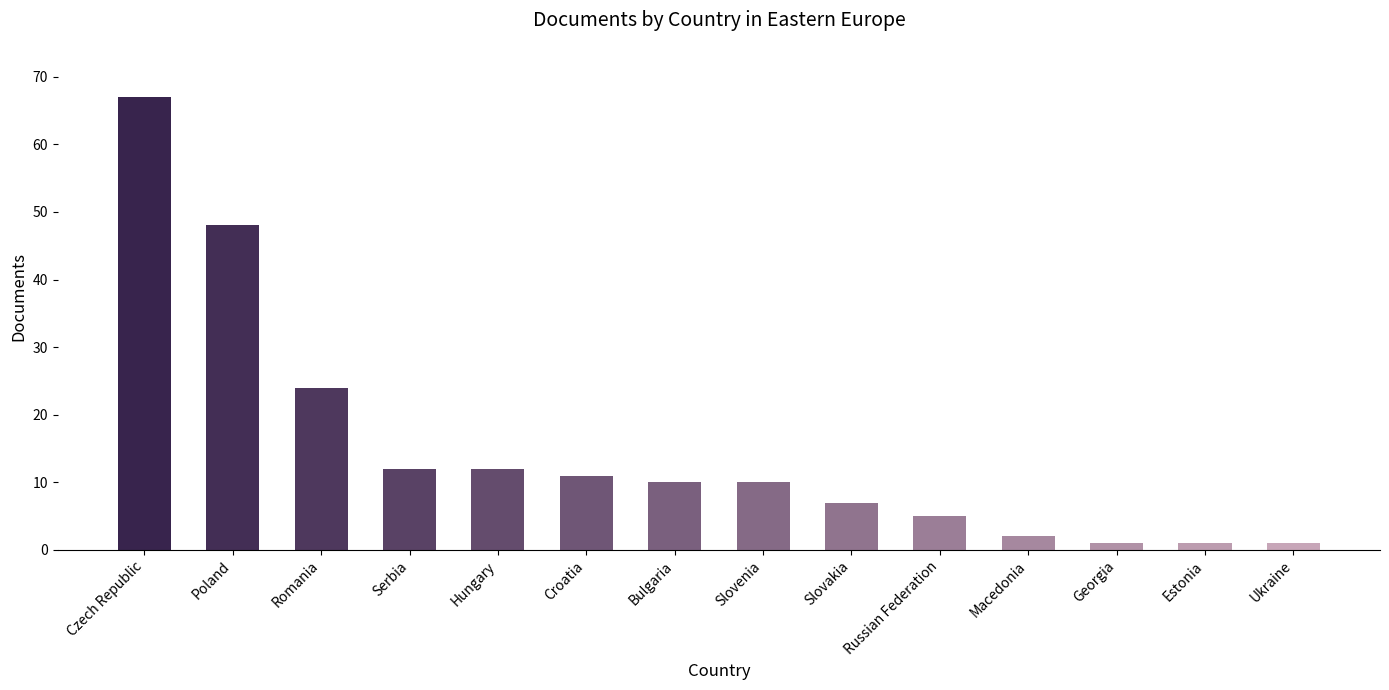

What position from the right is Serbia?

11